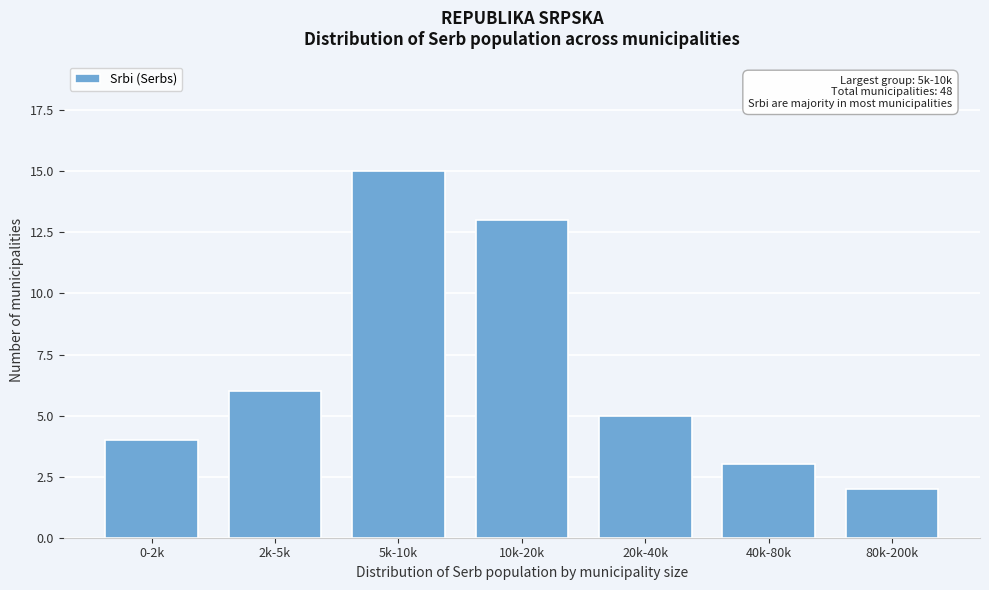

Reading left to right, extract all data points from this chart.

4	6	15	13	5	3	2